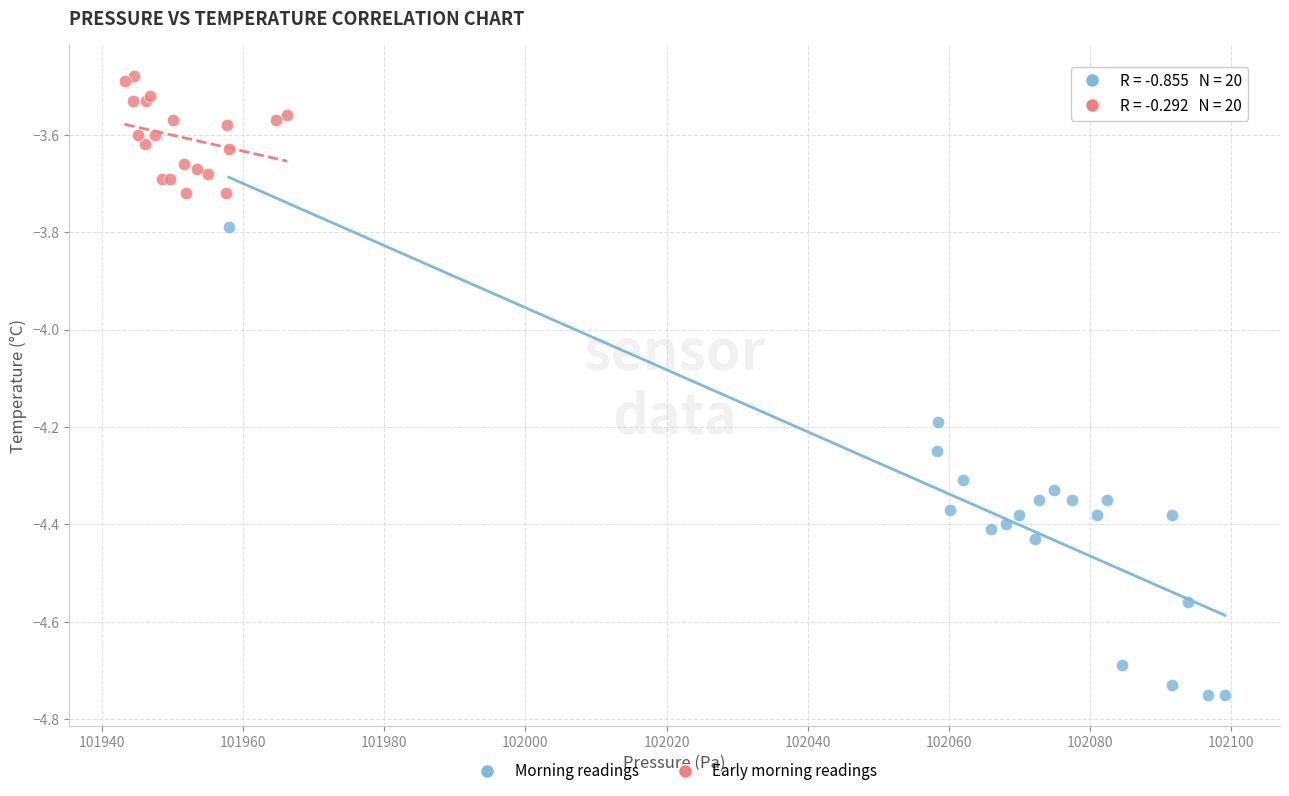

Which series has the largest Y range (max minus min)?

Morning readings